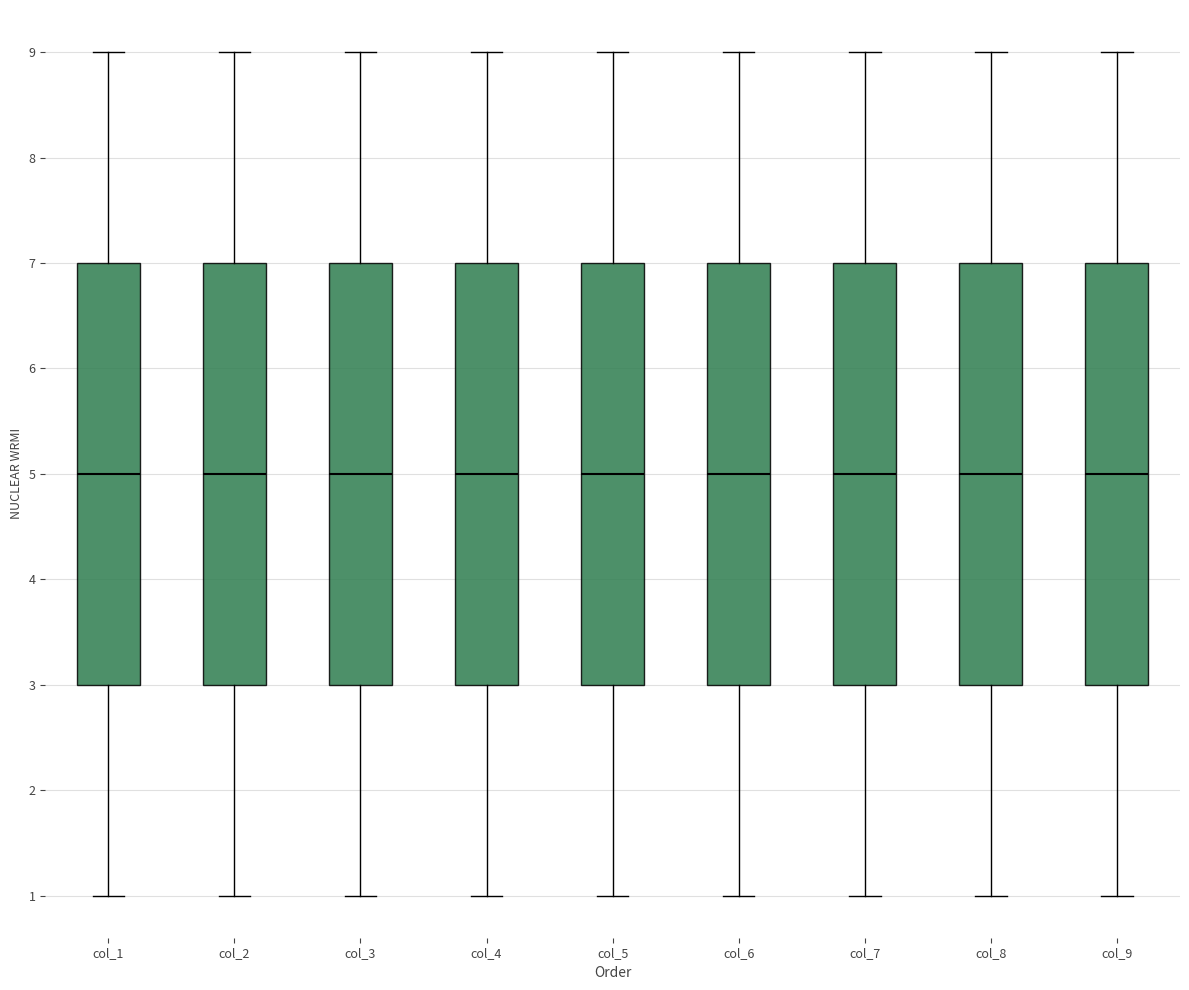

Reading left to right, transcribe this box plot: for each box, give where its median line is, the range the box spans, and where its two whiskers end, as read against the y-axis. The values are not printed on the chart, so give them approximately, as read against the axis.

col_1: median 5, box 3 to 7, whiskers 1 to 9
col_2: median 5, box 3 to 7, whiskers 1 to 9
col_3: median 5, box 3 to 7, whiskers 1 to 9
col_4: median 5, box 3 to 7, whiskers 1 to 9
col_5: median 5, box 3 to 7, whiskers 1 to 9
col_6: median 5, box 3 to 7, whiskers 1 to 9
col_7: median 5, box 3 to 7, whiskers 1 to 9
col_8: median 5, box 3 to 7, whiskers 1 to 9
col_9: median 5, box 3 to 7, whiskers 1 to 9